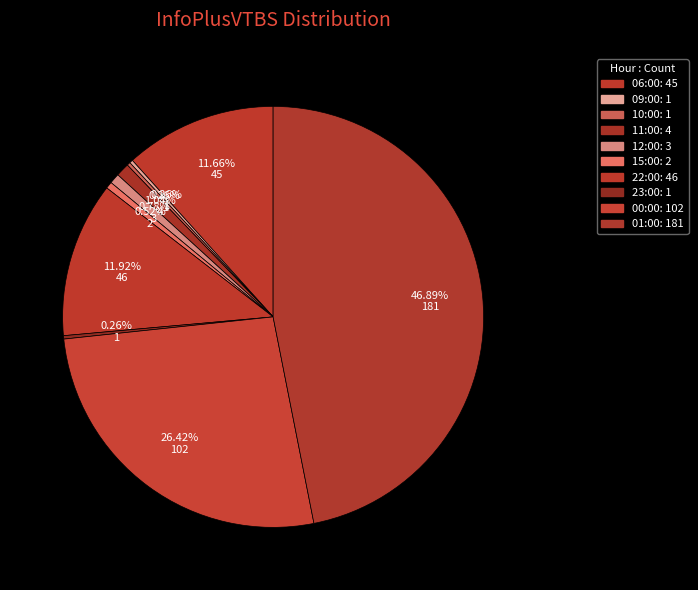

What portion of the pie excludes 09:00?

99.7%